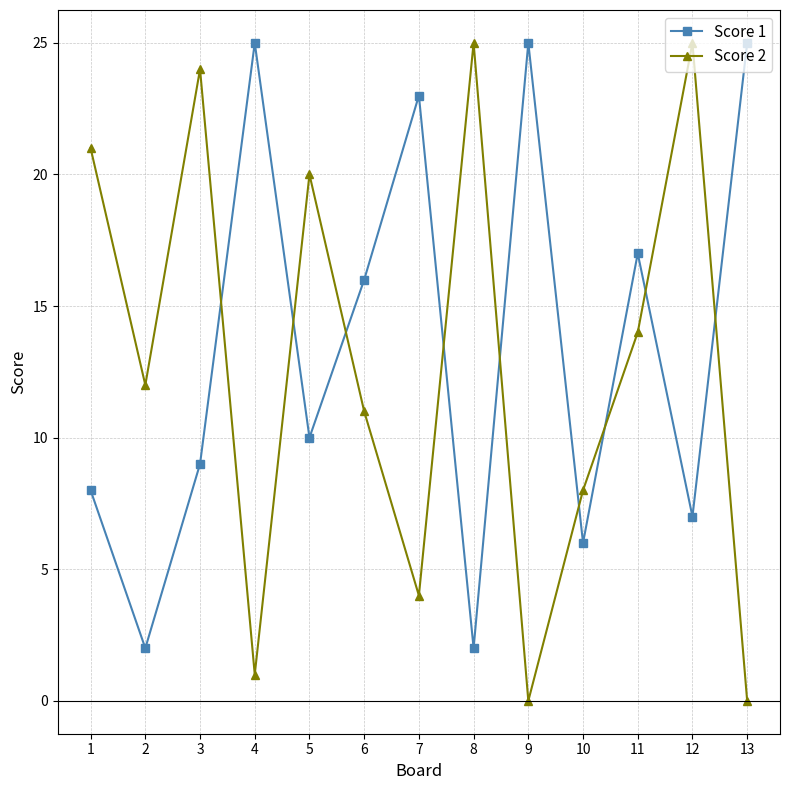

What is the sum of all Score 1 values?

175